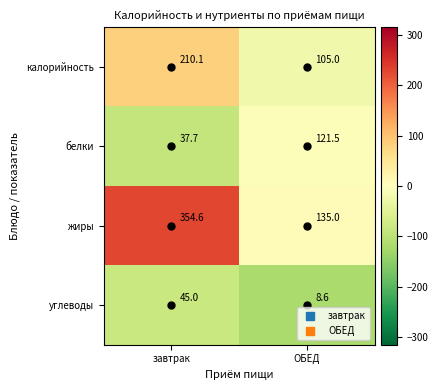

Which category has the highest value in the углеводы series?

завтрак